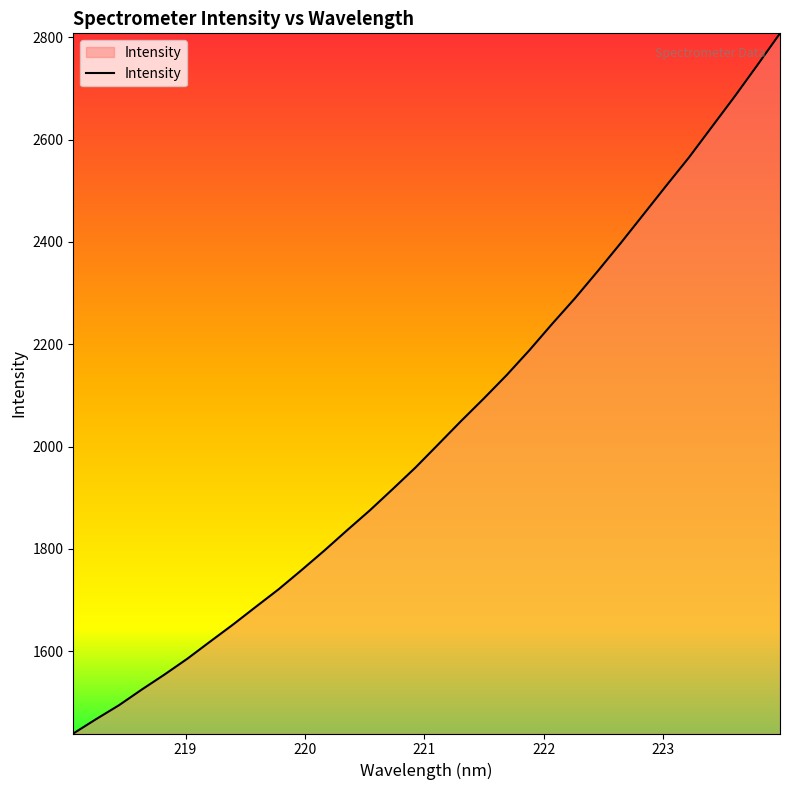

What is the maximum value shown in the chart?

2807.9